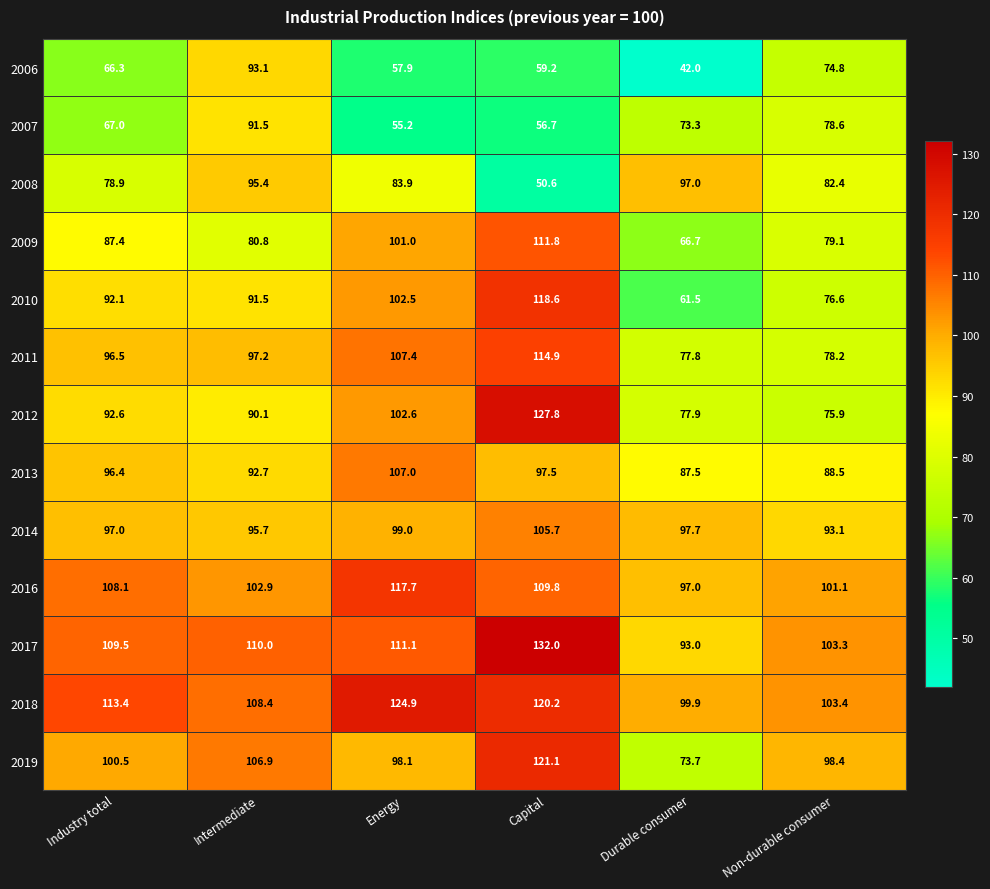

Which series changed the most between Industry total and Non-durable consumer?

2011